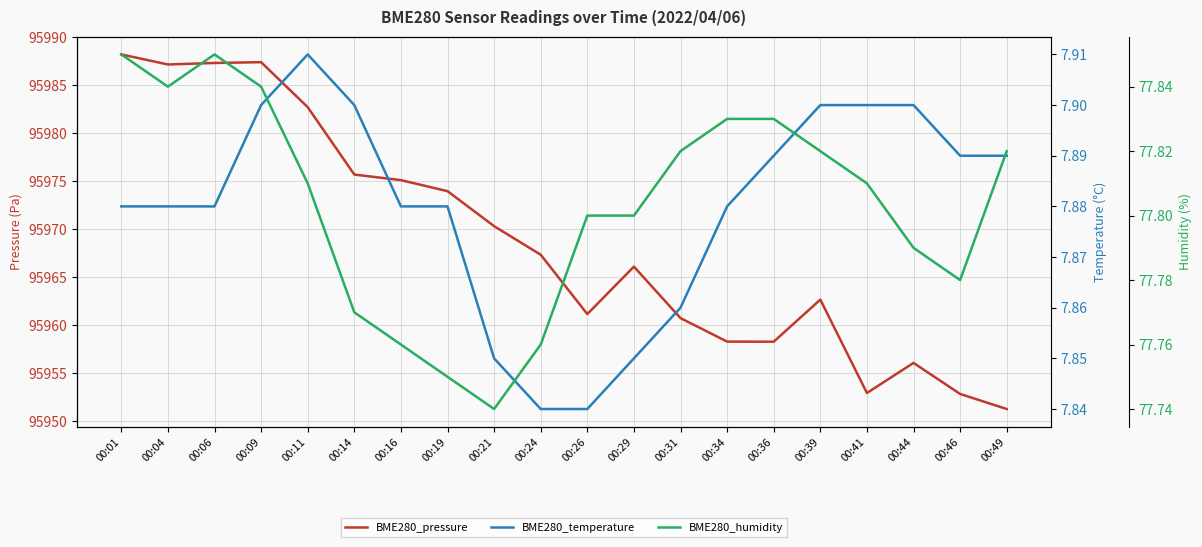

Which category has the lowest value across all series?

00:24